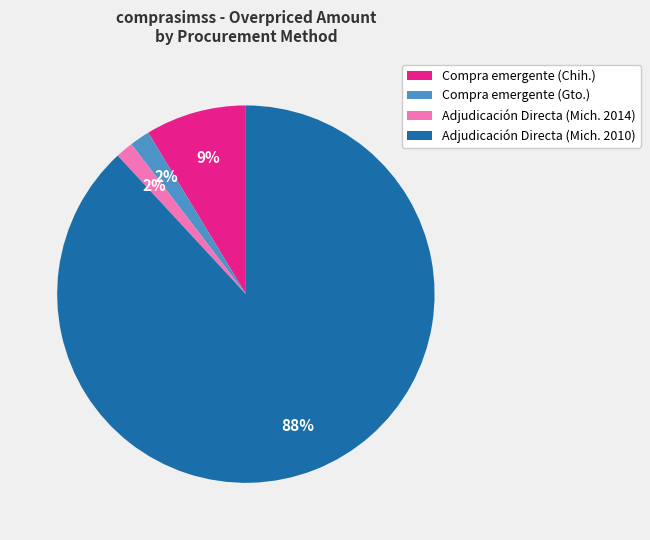

How many slices are in this pie chart?

4